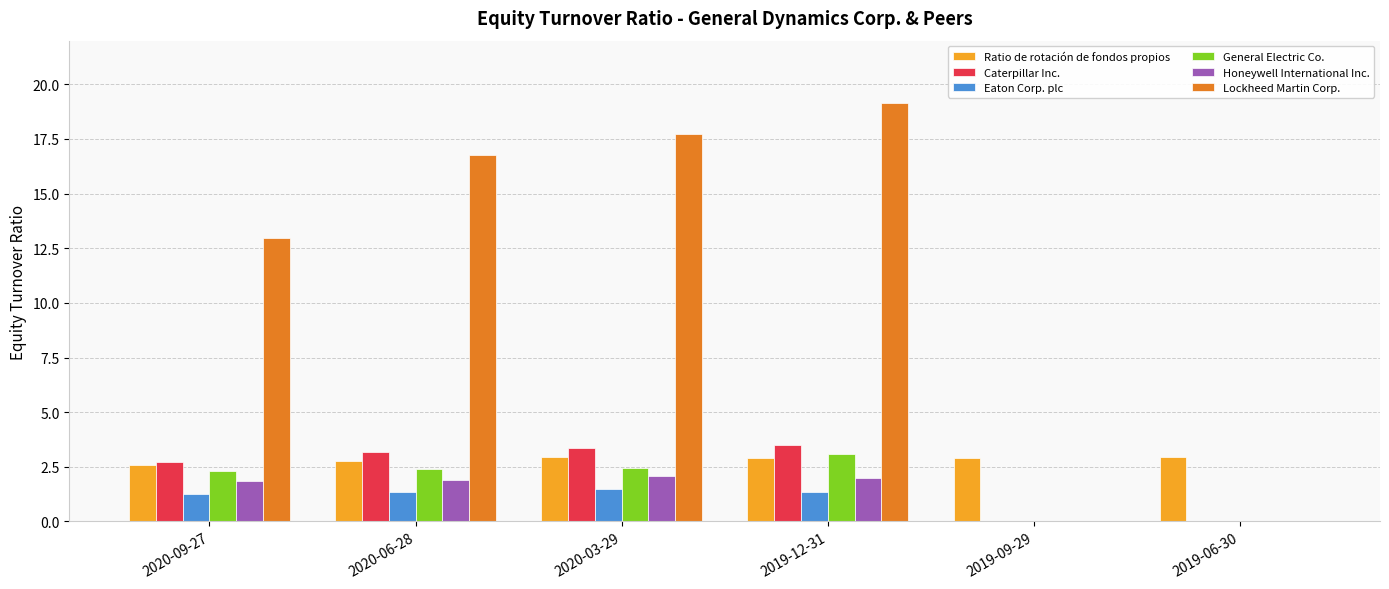

How many data points does each series have?

6